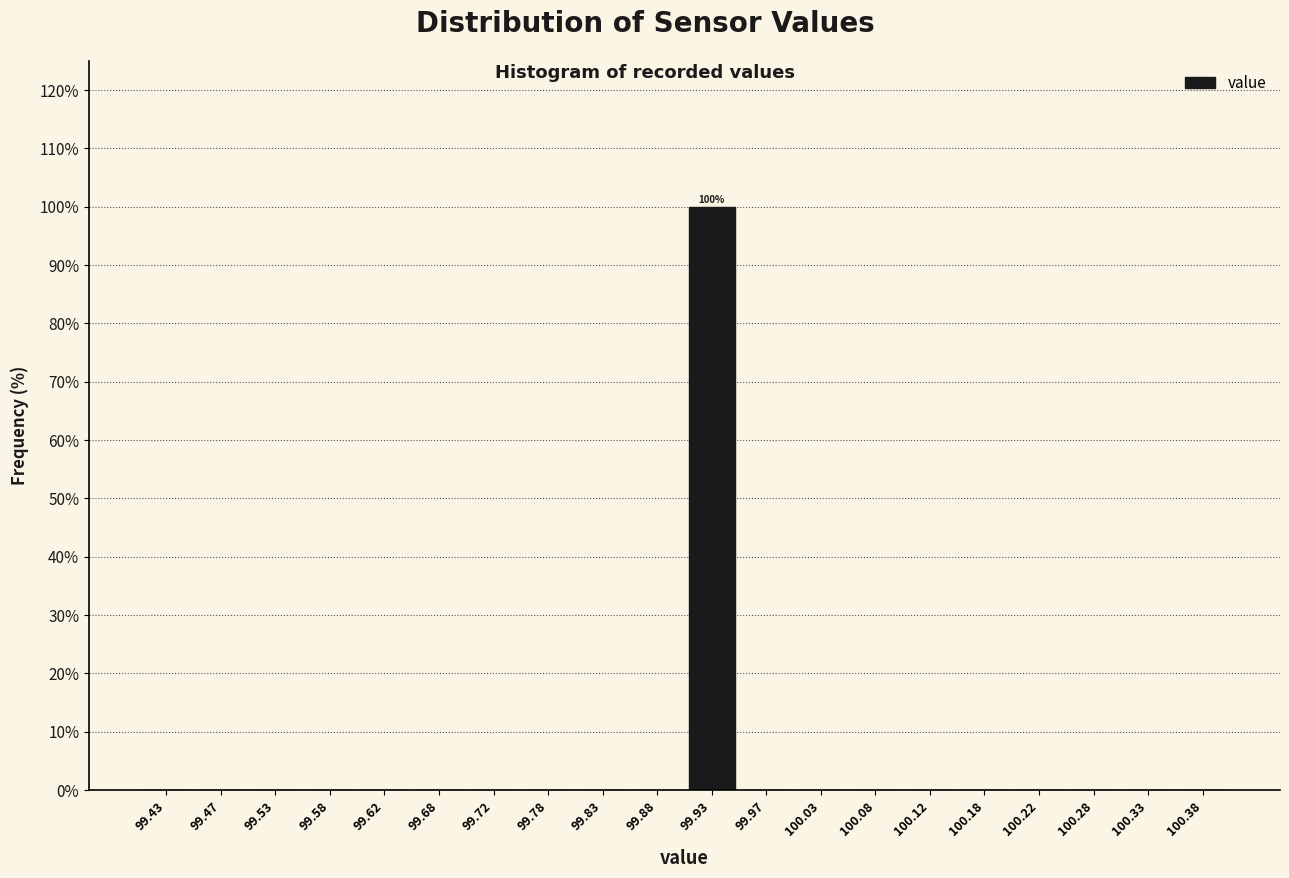

Which range on the x-axis has the tallest bar?

99.90 to 99.95